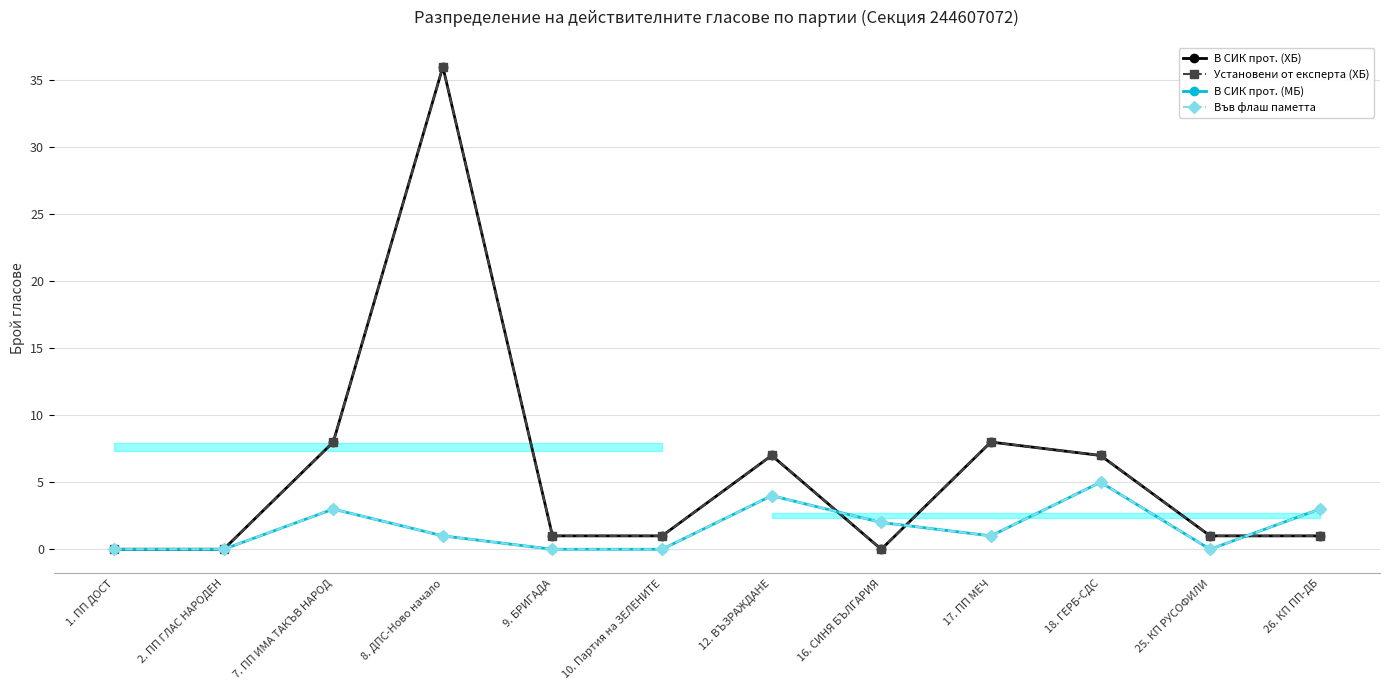

True or false: Във флаш паметта and В СИК прот. (ХБ) intersect in this chart.

True